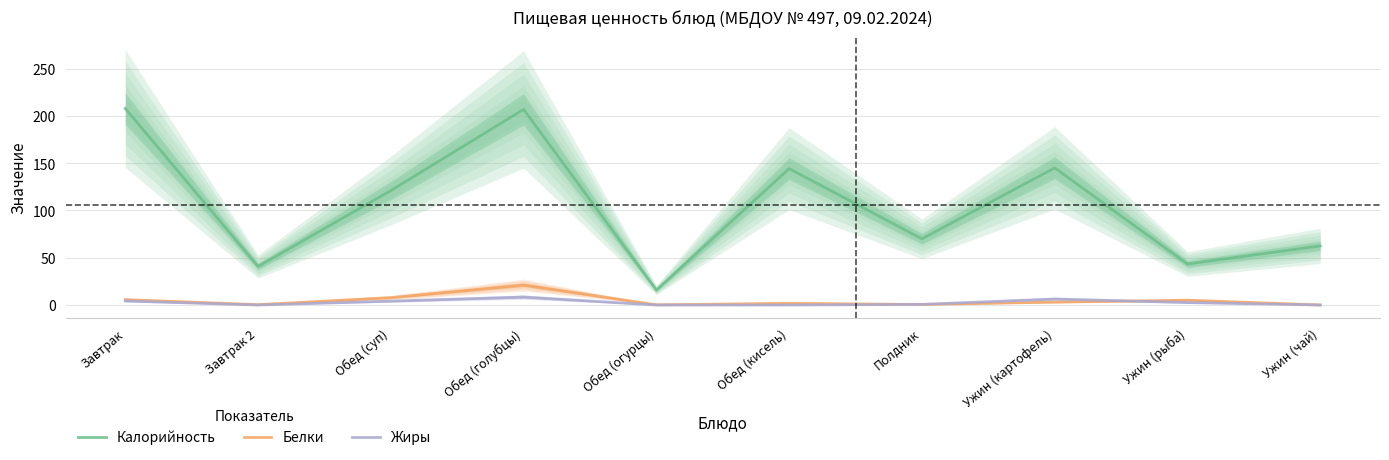

Read the Калорийность value at Ужин (рыба).

43.4